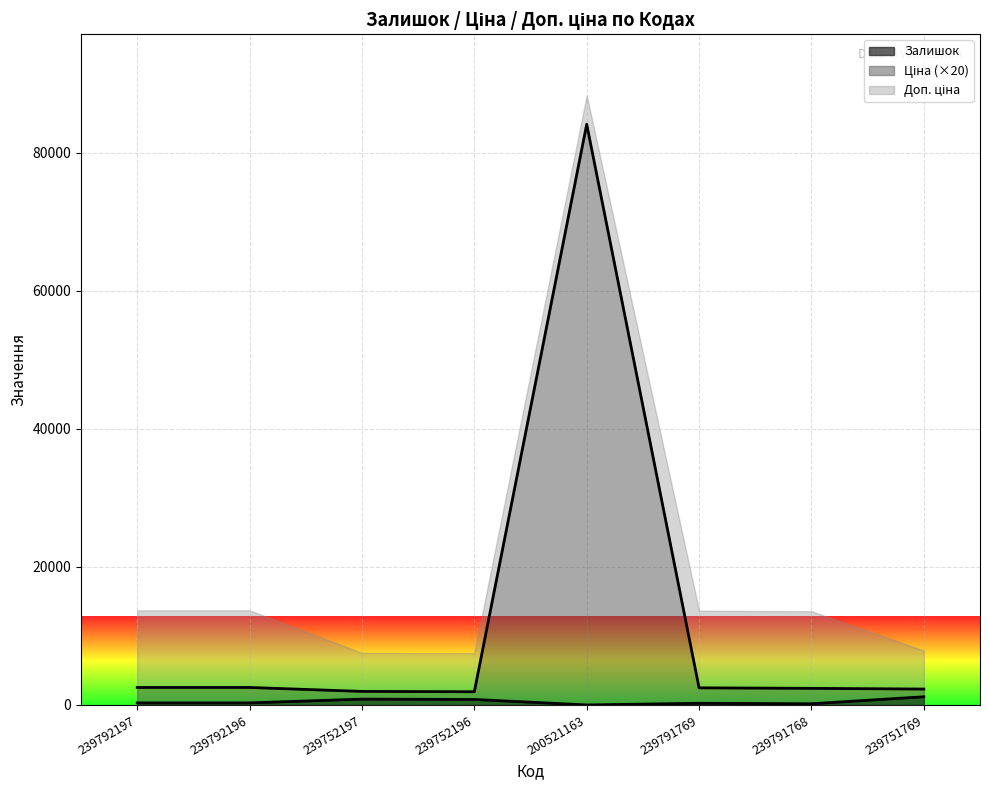

How many data points does each series have?

8